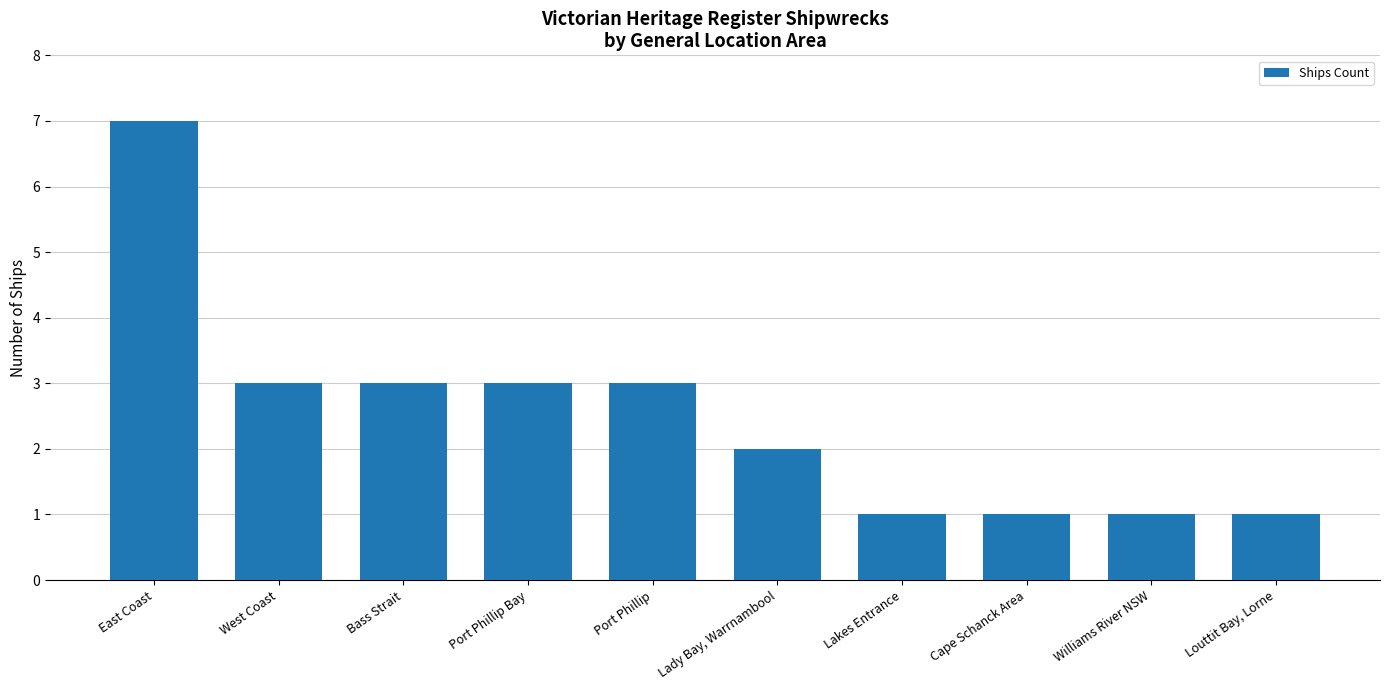

What is the label of the 9th bar from the right?

West Coast